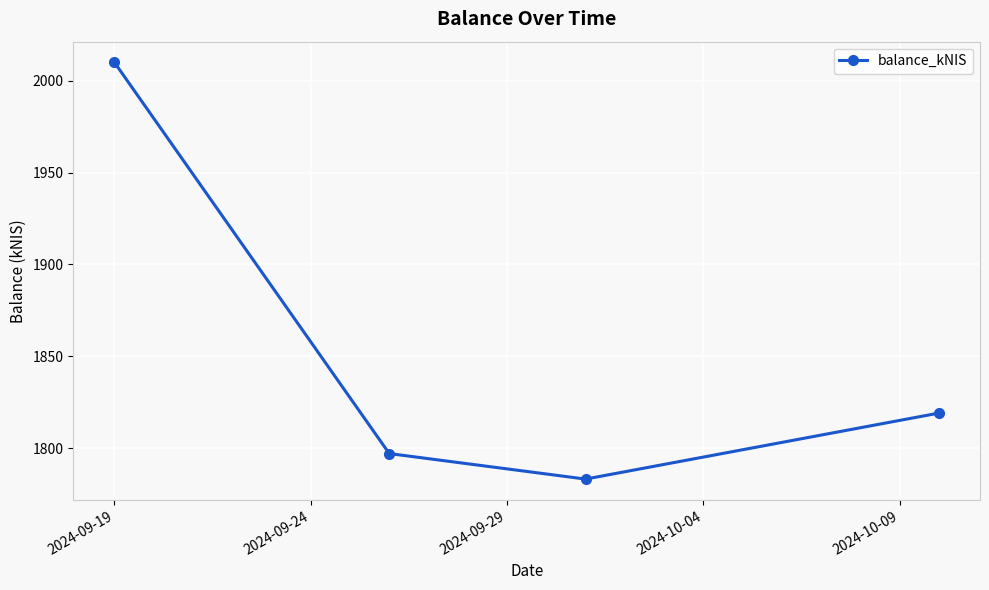

How many lines are shown in the chart?

1